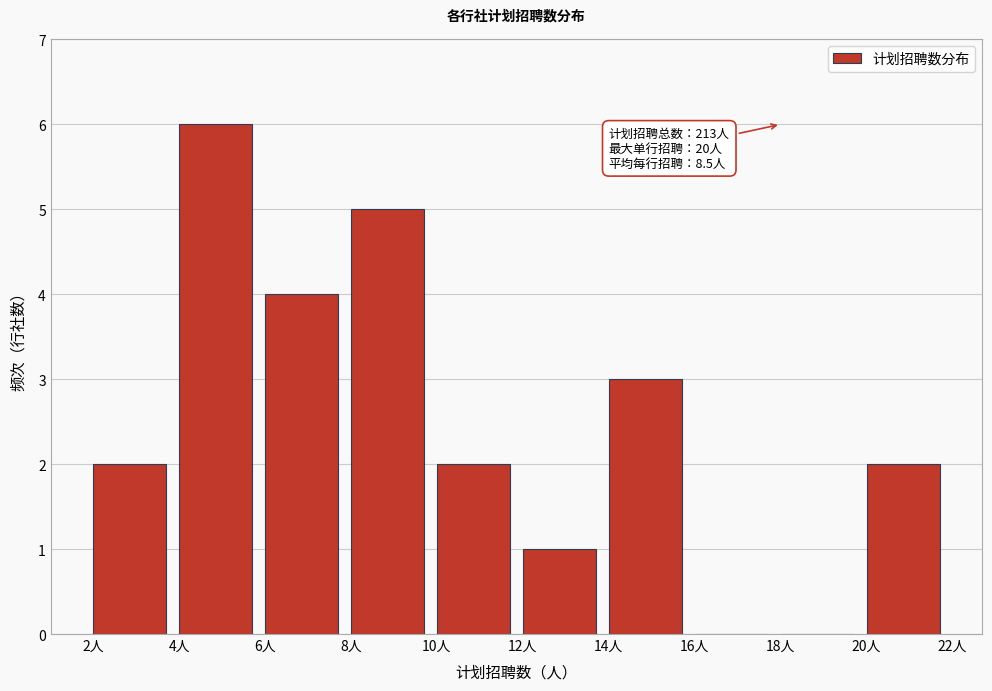

Over which range of the x-axis is the bar tallest?

4 to 6